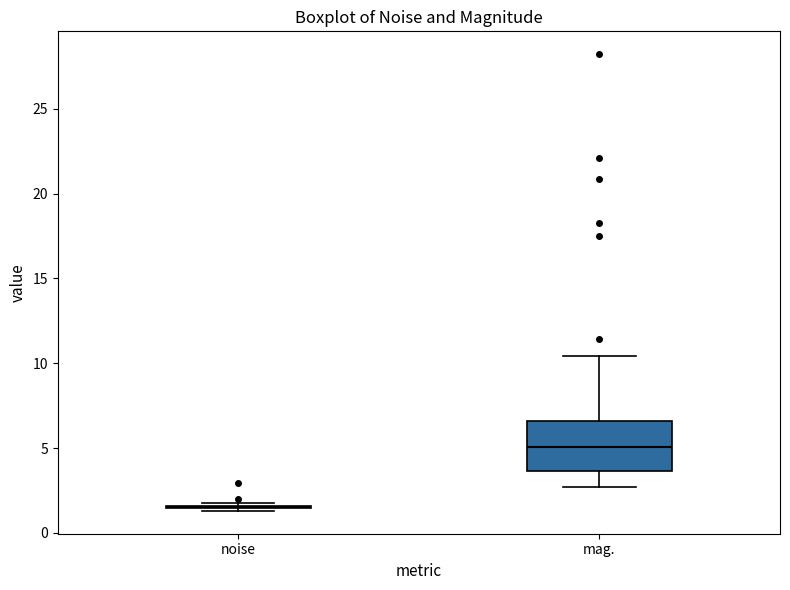

Reading left to right, read every box against the y-axis: the position of its median line, the range the box covers, and the ends of its whiskers. The values are not printed on the chart, so give them approximately, as read against the axis.

noise: box collapsed to a line at 1.5, whiskers 1.5 to 2.0
mag.: median 5.0, box 3.5 to 6.5, whiskers 2.5 to 10.5